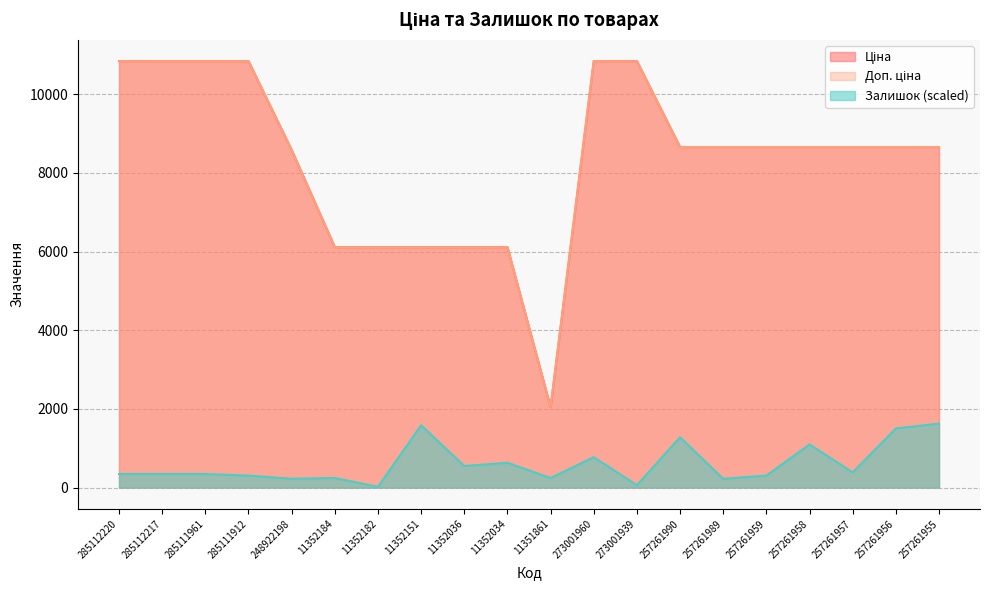

True or false: Ціна and Залишок cross at least once.

False